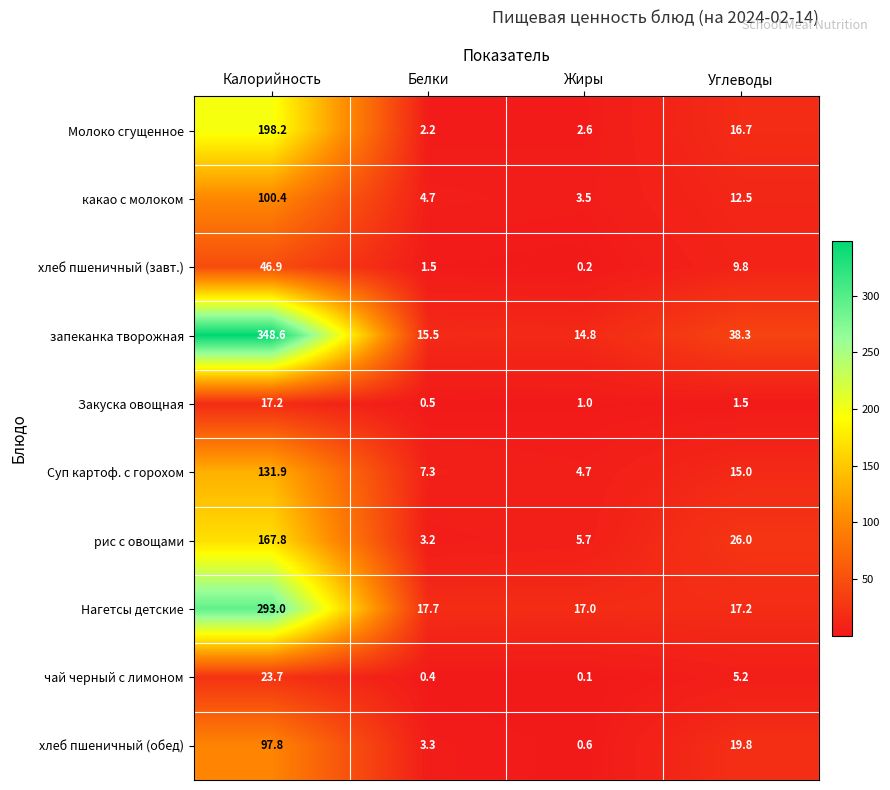

At which category is the sum across all series the highest?

Калорийность